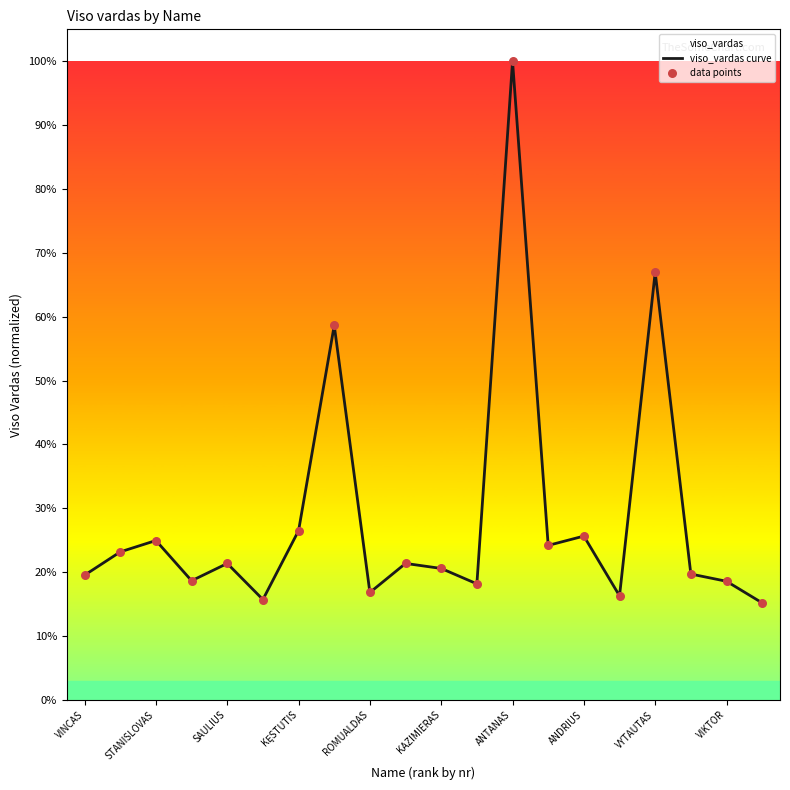

What is the approximate value at ANDRIUS?

25.6